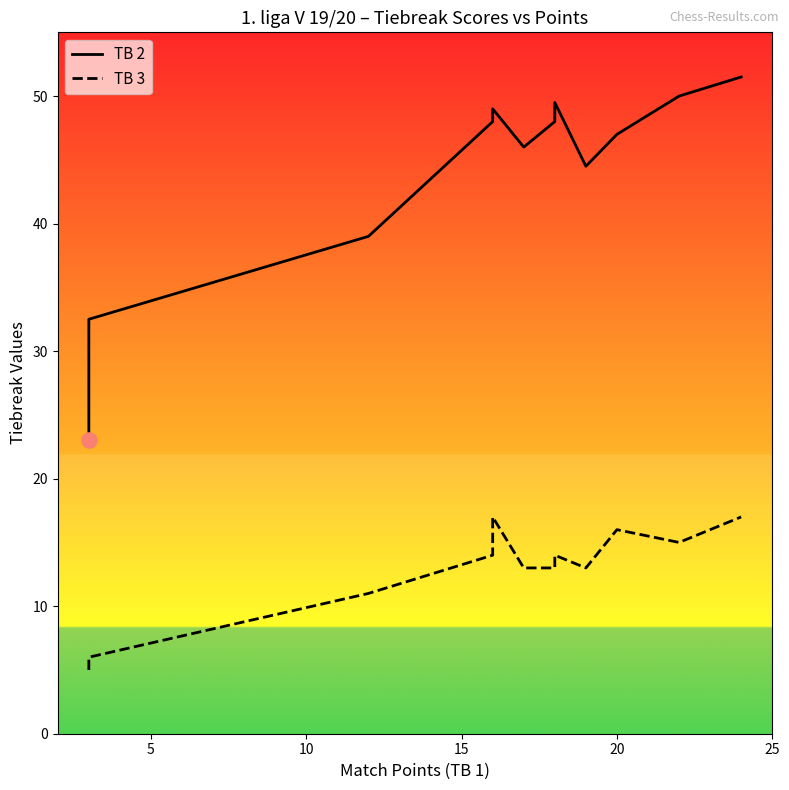

What are all the series names shown in the legend?

TB 2, TB 3